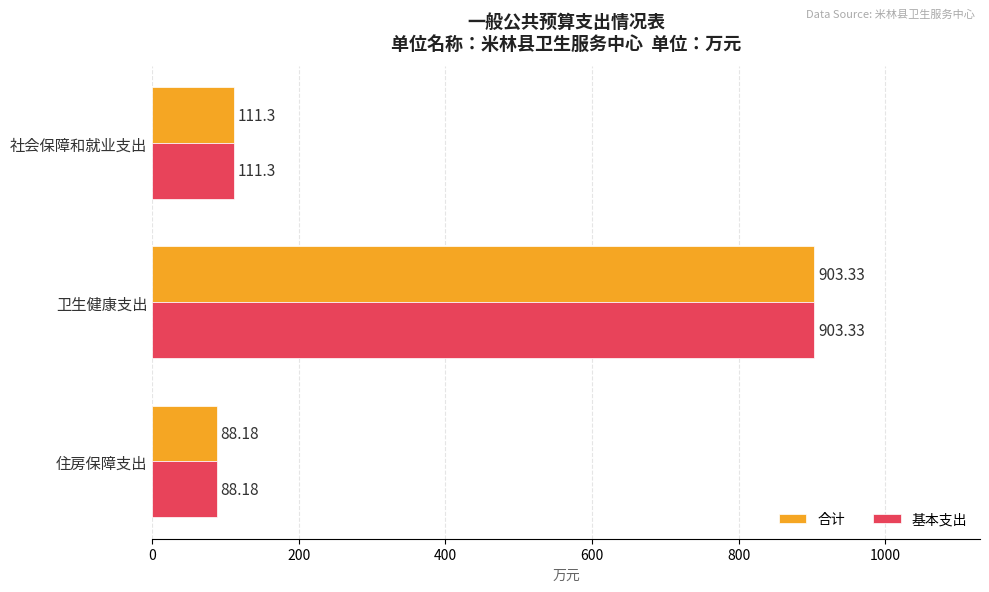

How many distinct data groups are displayed?

2